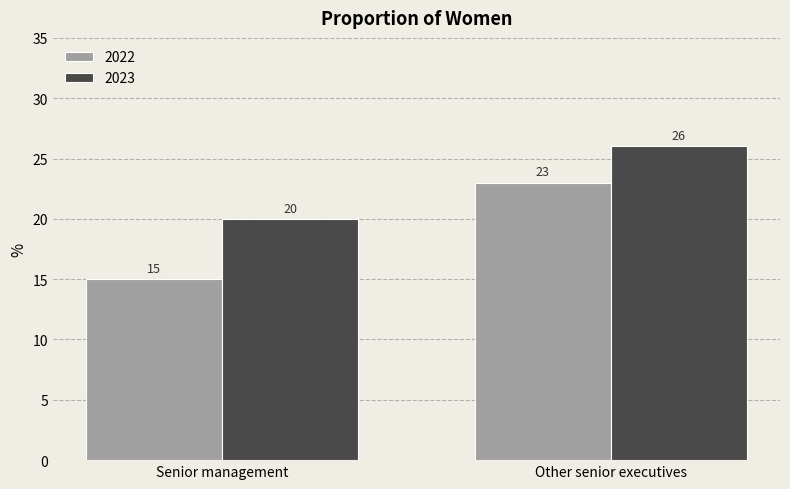

Rank the series by their maximum value, from lowest to highest.

2022, 2023